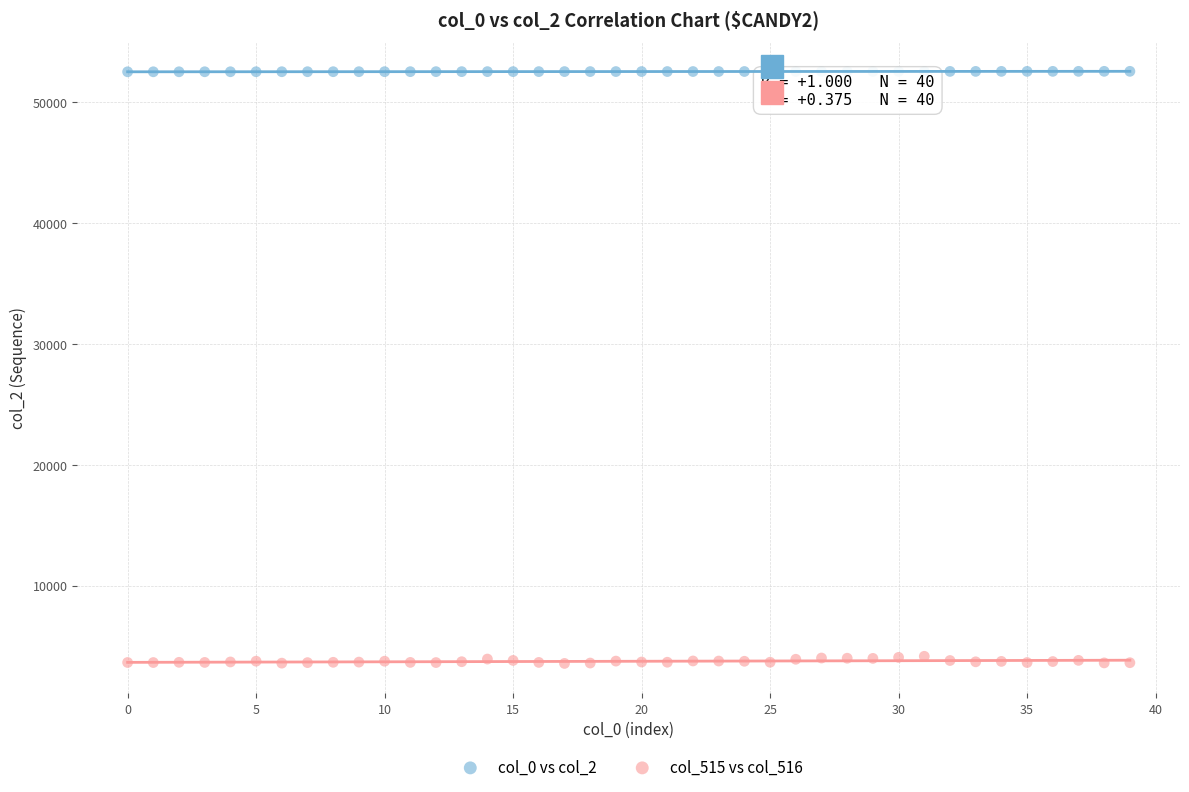

Which series contains the lowest Y value?

col_515 vs col_516